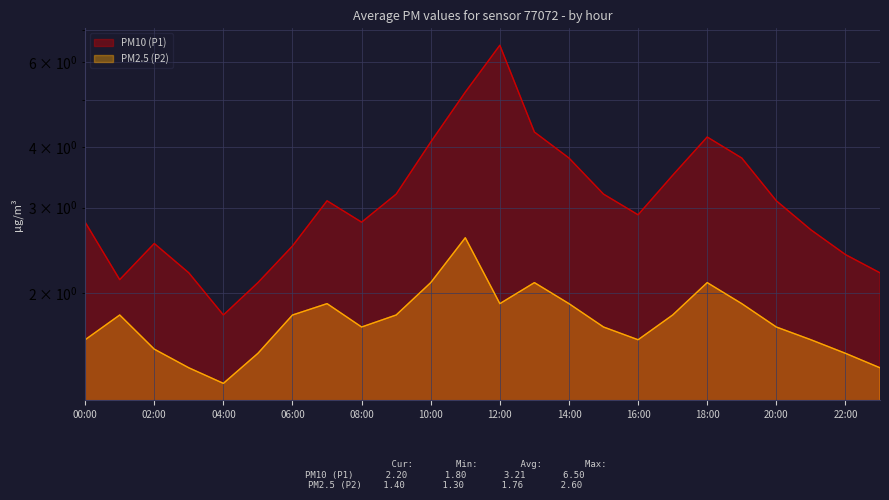

The value of P1 at 10:00 is 4.1. True or false?

True